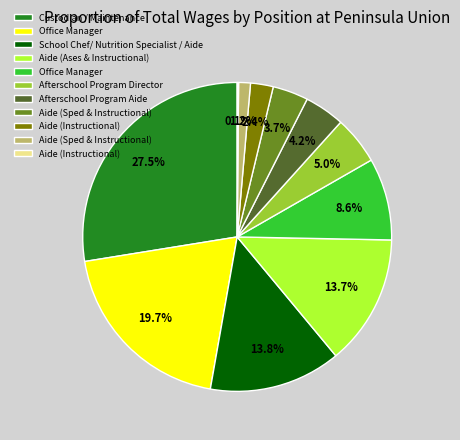

Is there any slice that represents more than half of the pie?

No